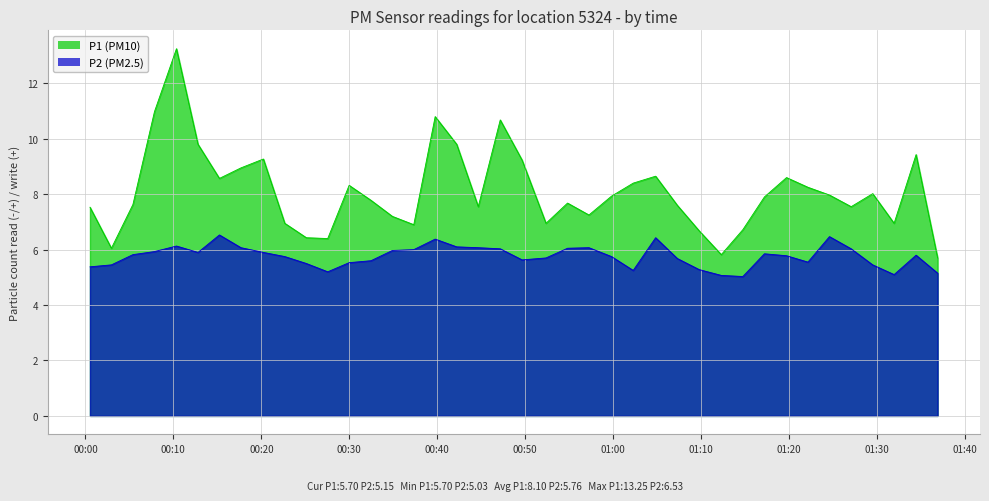

What is the minimum value for P1 (PM10)?

5.7